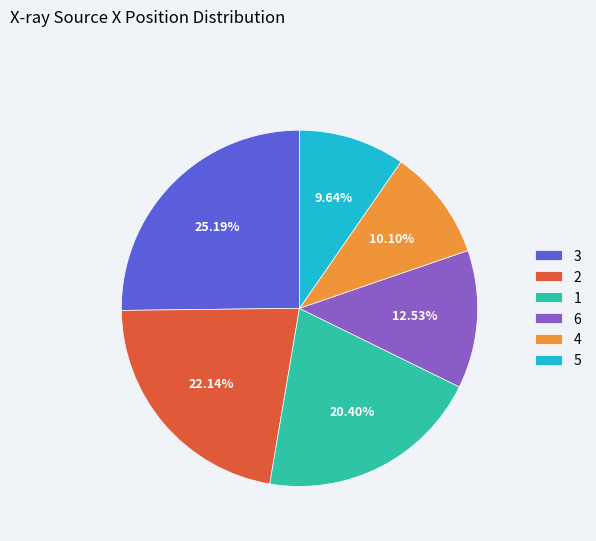

Is there any slice that represents more than half of the pie?

No